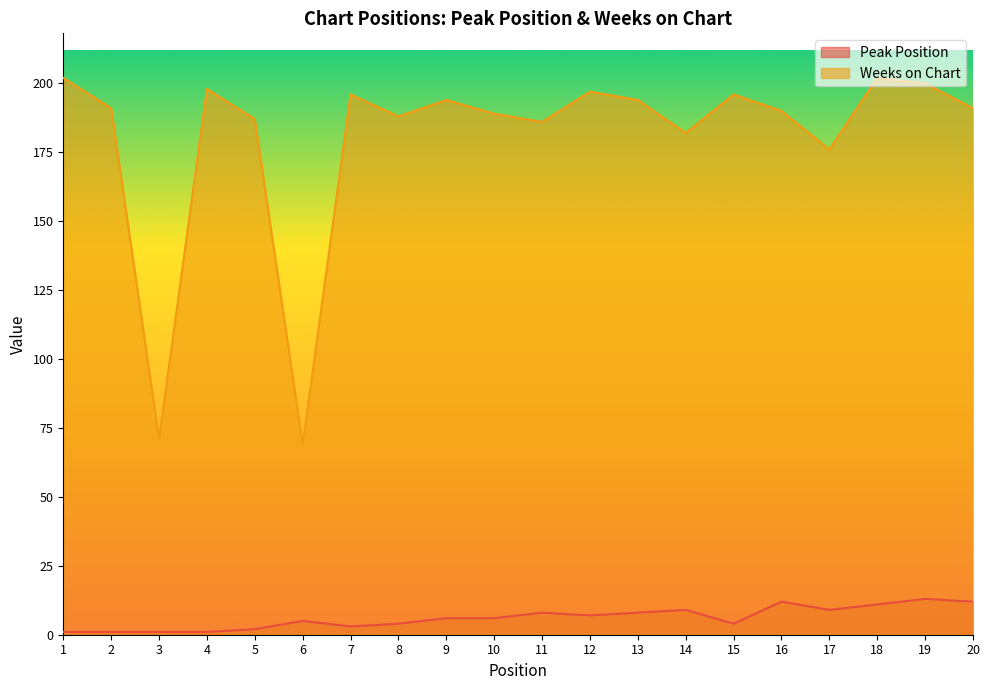

Is the value of Weeks on Chart at 10 greater than the value of Peak Position at 12?

Yes